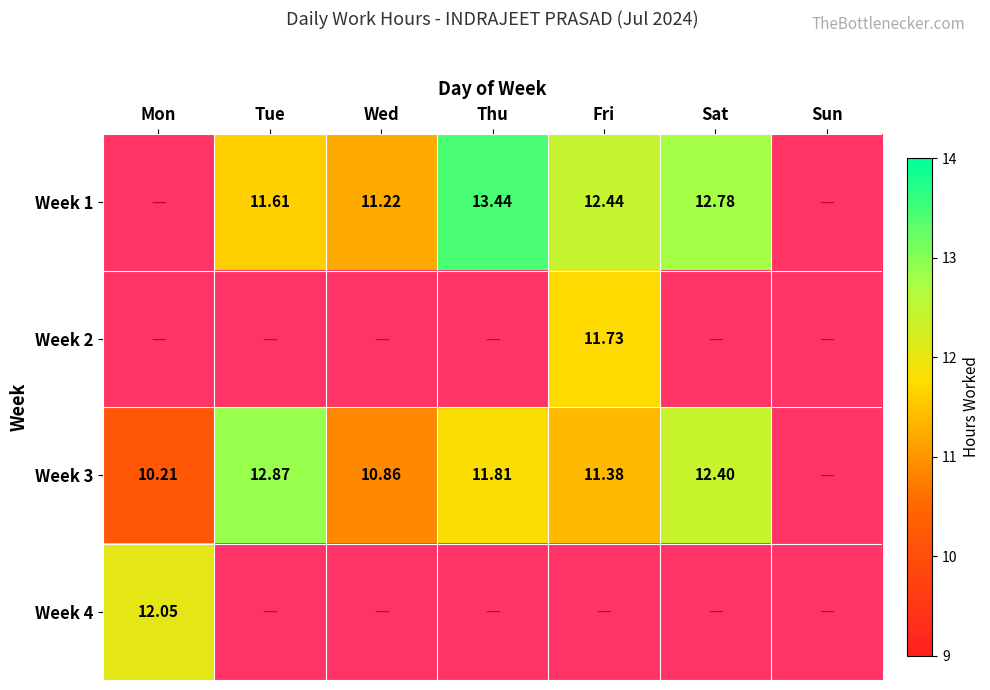

What is the sum of all Week 3 values?

69.5